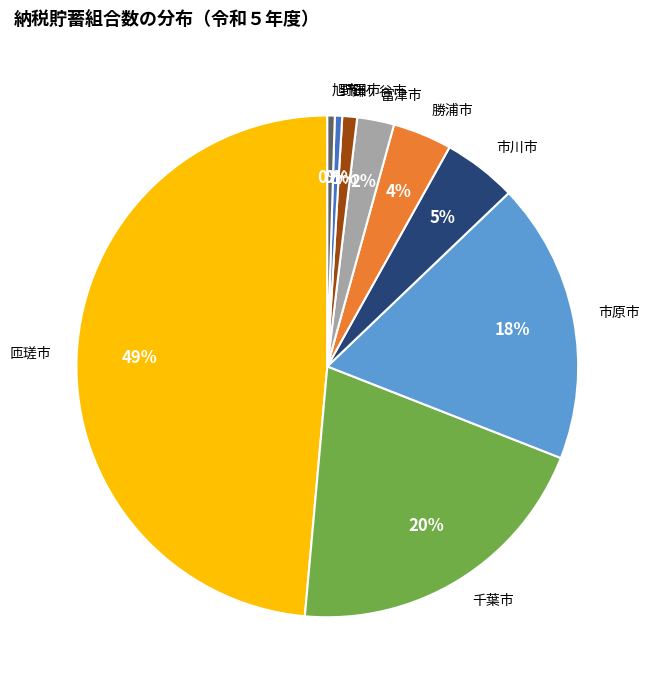

Which has a higher value, 野田市 or 市原市?

市原市